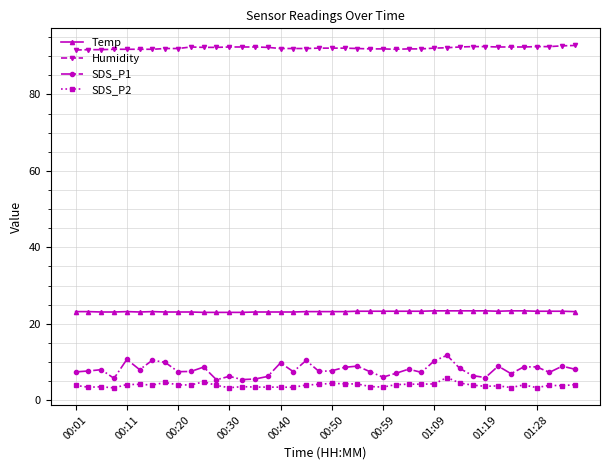

Which series has the largest total across all categories?

Humidity